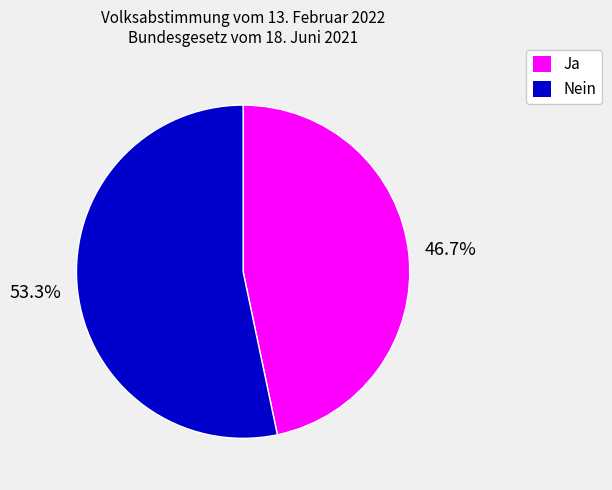

Rank the categories by value from lowest to highest.

Ja, Nein